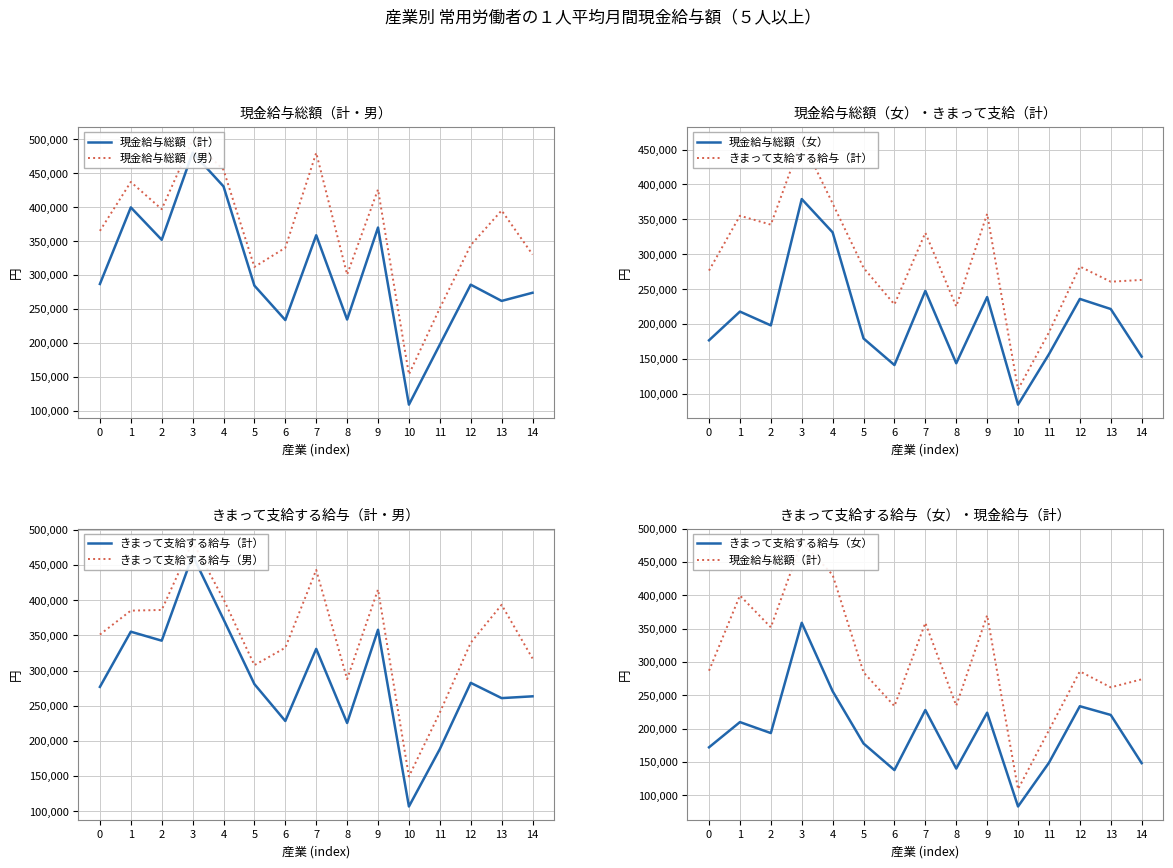

True or false: きまって支給する給与（男） and 現金給与総額（男） cross at least once.

False